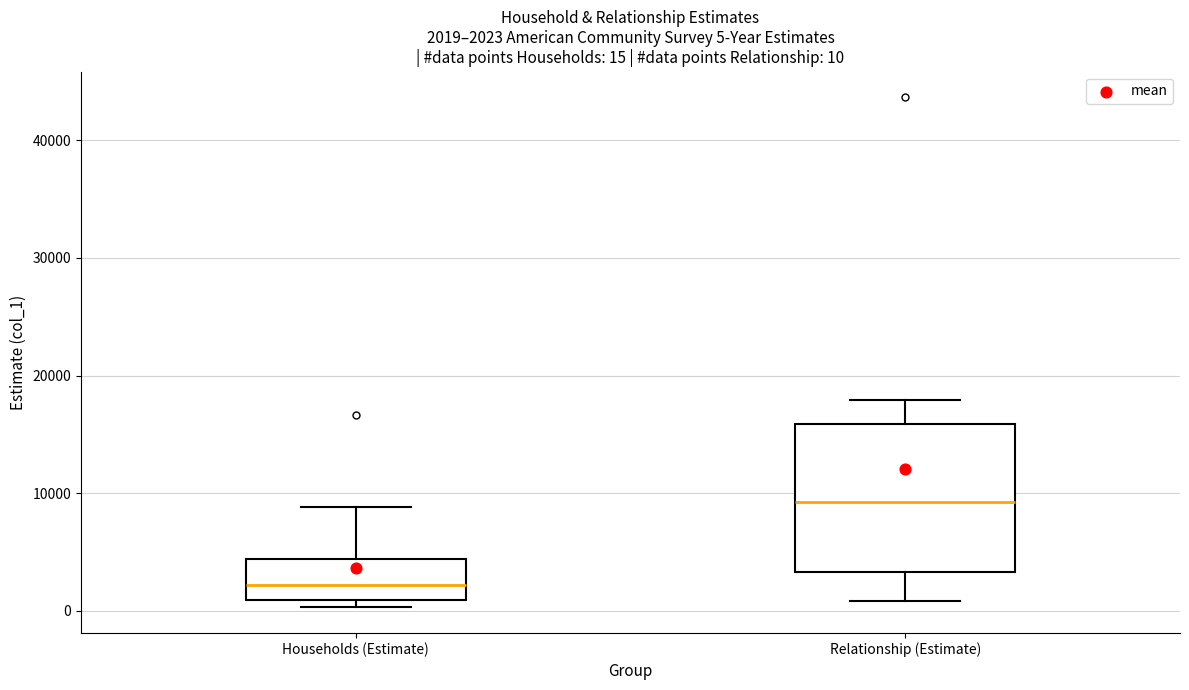

Which box has the lowest median line?

Households (Estimate)